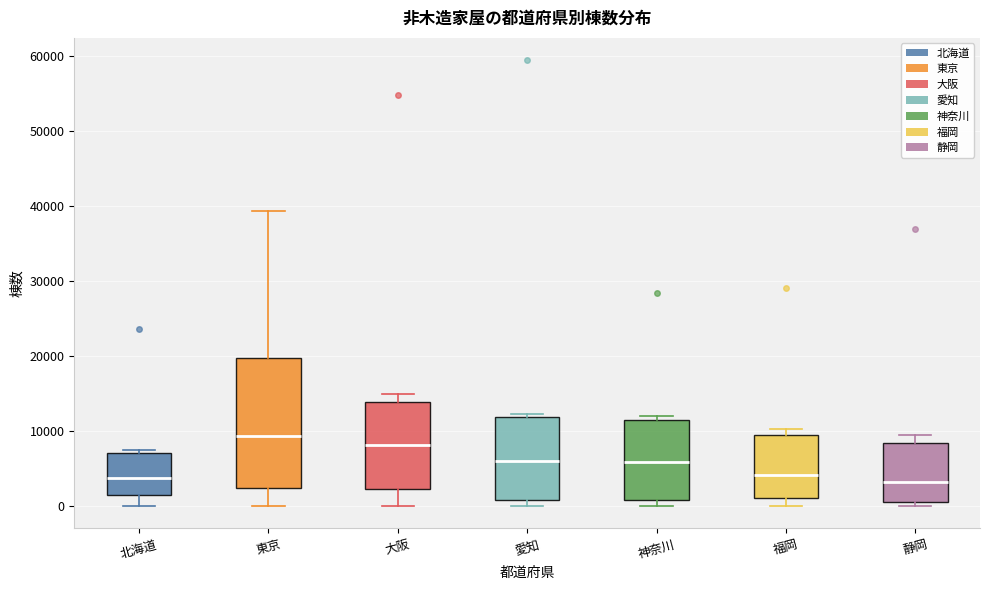

Which box is the tallest, from its lower edge to its upper edge?

東京